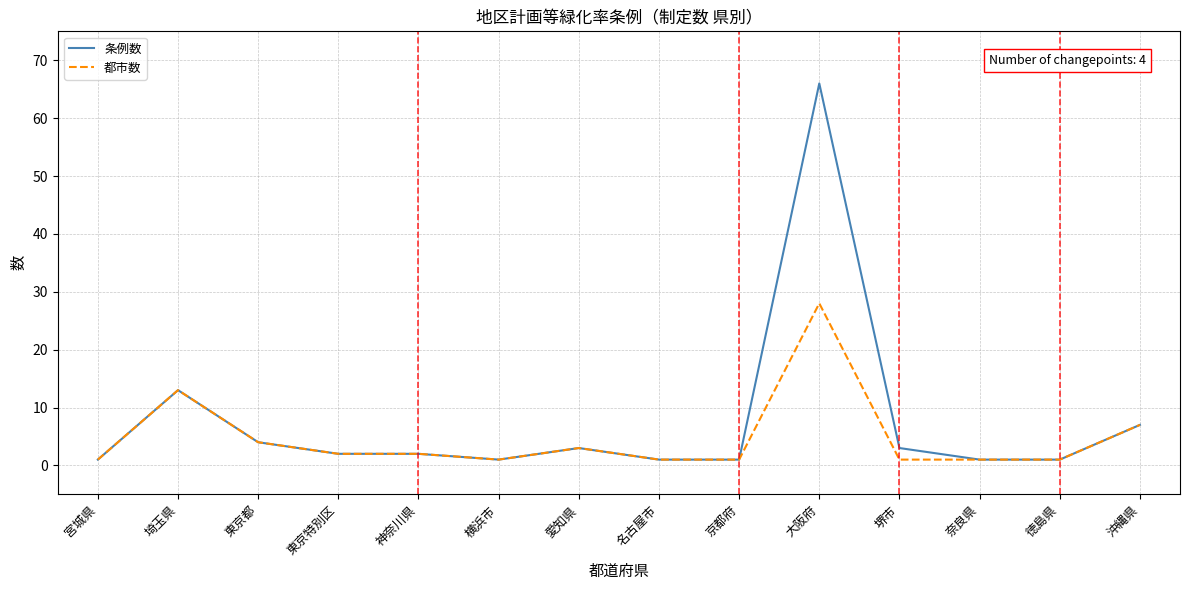

What is the sum of the 条例数 values at 大阪府 and 堺市?

69